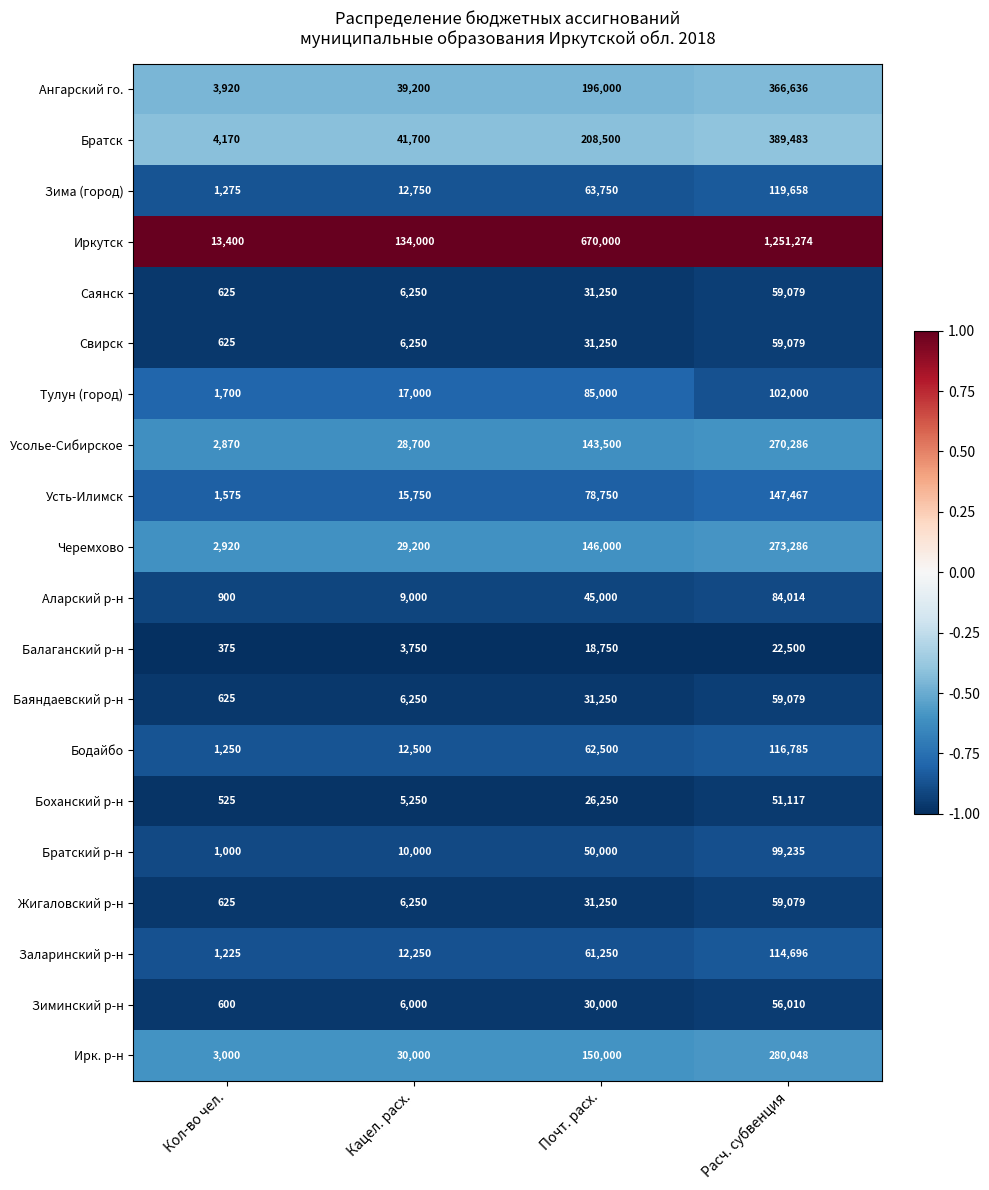

At which category is the sum across all series the highest?

Расч. субвенция